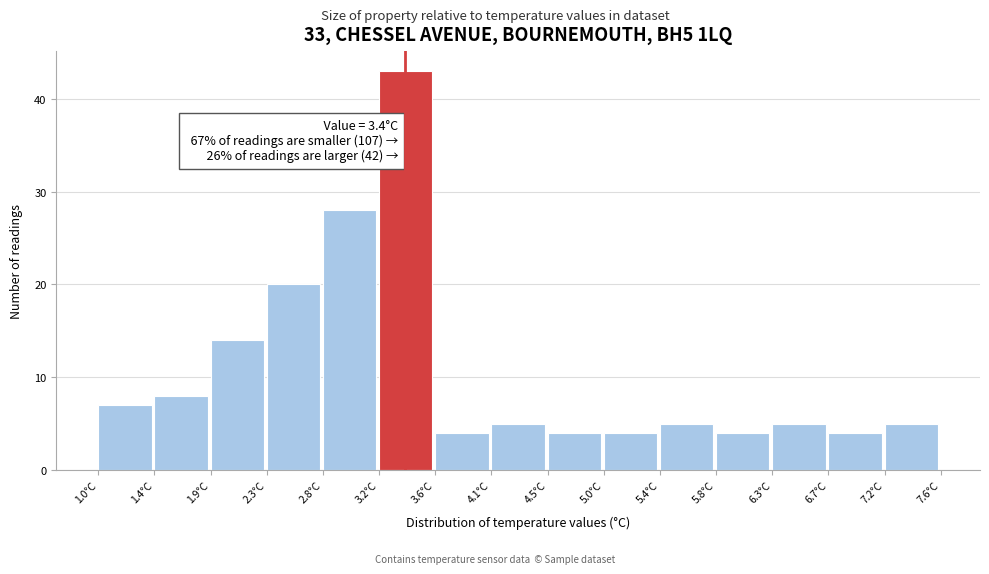

Over which range of the x-axis is the bar tallest?

3.20 to 3.64